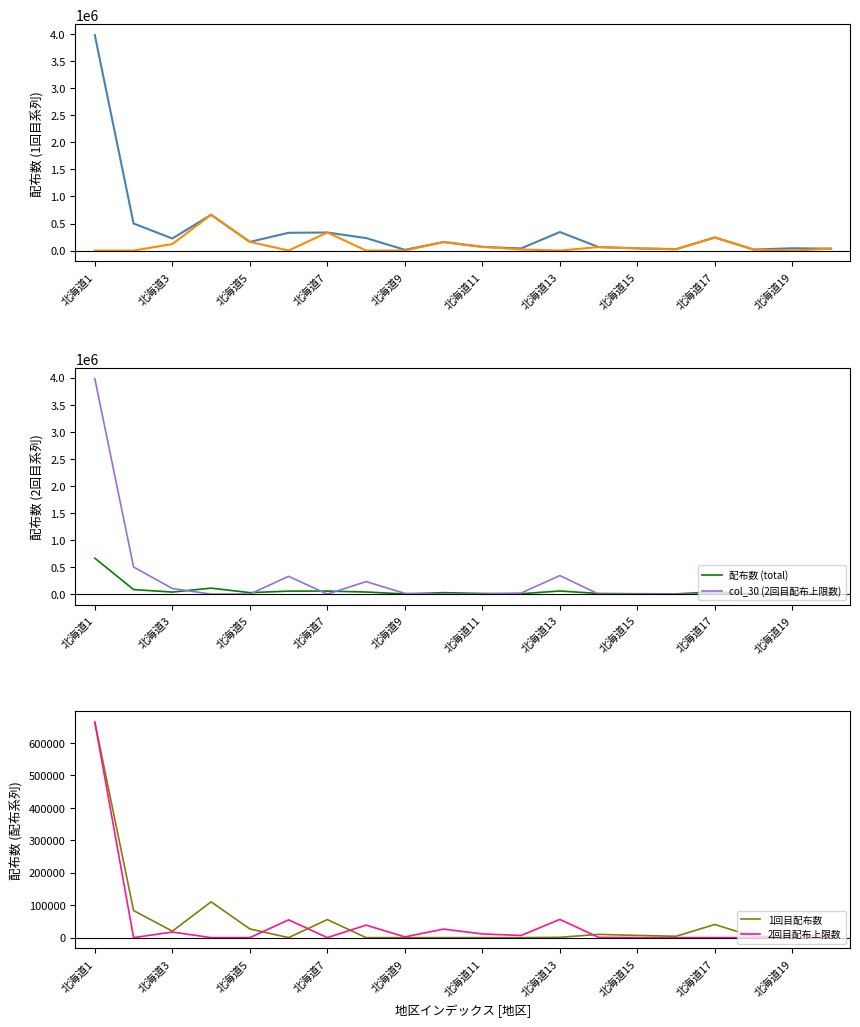

True or false: col_30 (2回目配布上限数) has more than 2 interior local peaks.

True